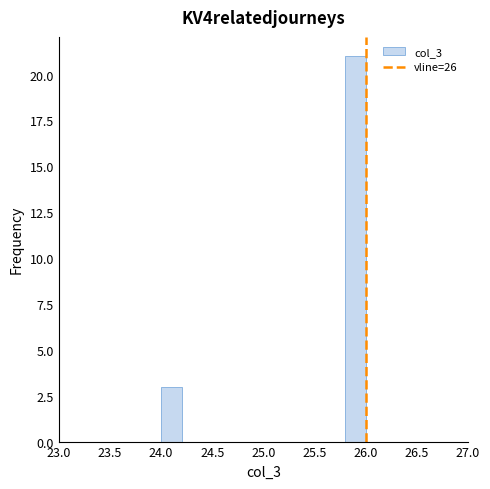

Reading left to right, list every bar in this chart as the range it spans on the x-axis followed by its height. The values are not printed on the chart, so give them approximately, as read against the axis.

24.0 to 24.2: 3
24.2 to 24.4: 0
24.4 to 24.6: 0
24.6 to 24.8: 0
24.8 to 25.0: 0
25.0 to 25.2: 0
25.2 to 25.4: 0
25.4 to 25.6: 0
25.6 to 25.8: 0
25.8 to 26.0: 21